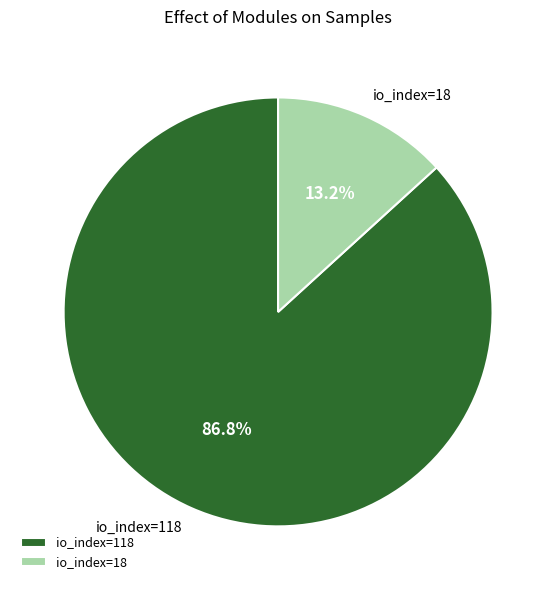

What is the ratio of the value at io_index=118 to the value at io_index=18?

6.6